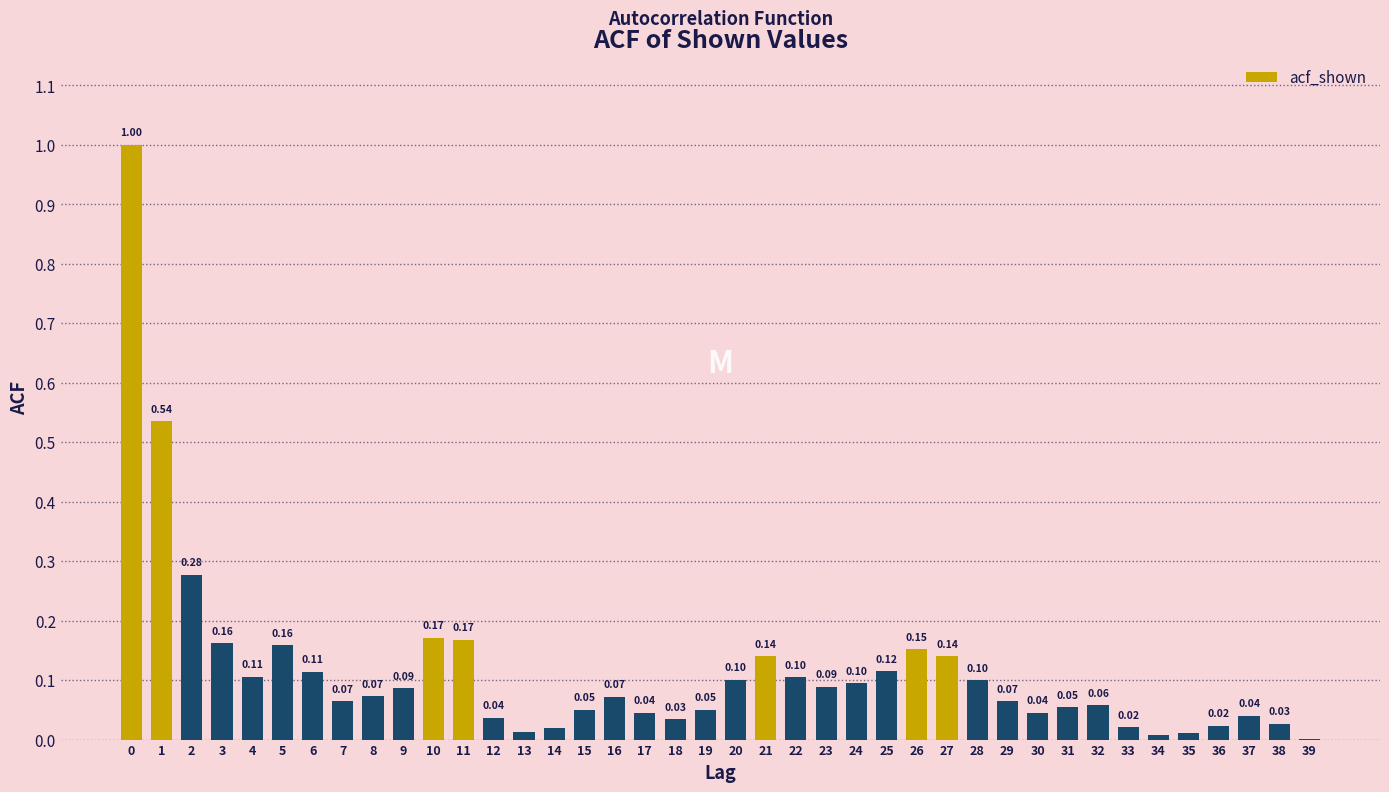

Between 6 and 20, which is larger?

6